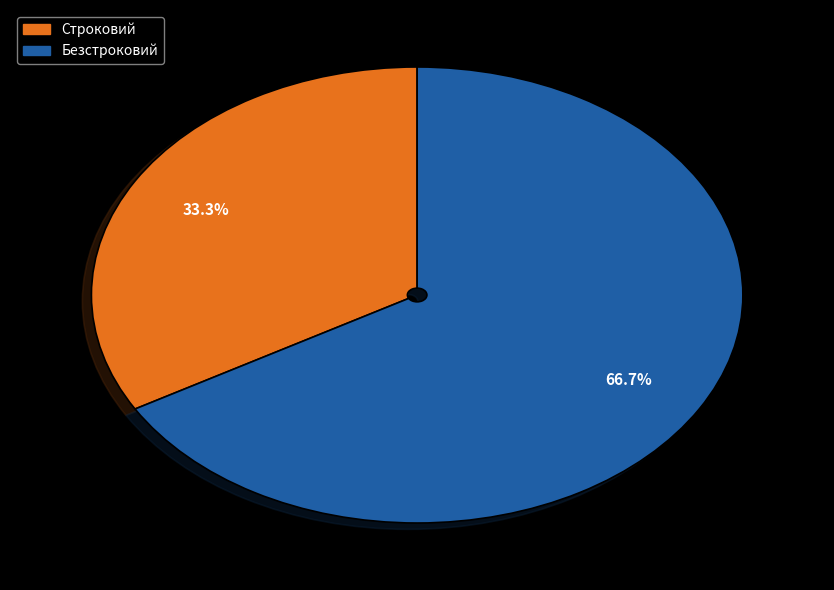

To the nearest percent, what portion does Безстроковий represent?

67%